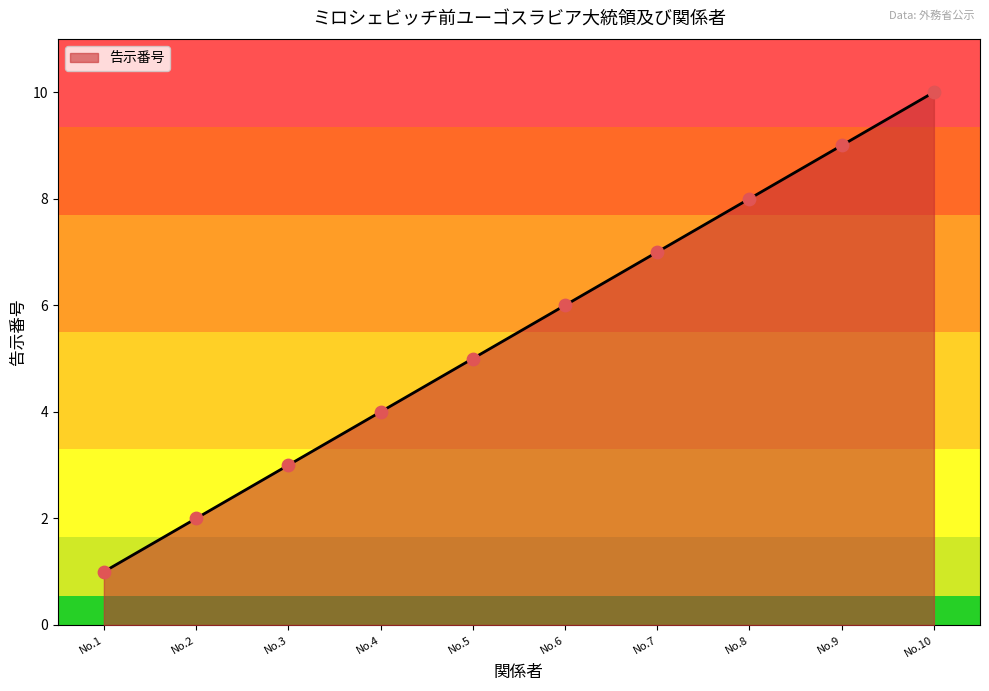

What is the change in value from No.4 to No.10?

+6